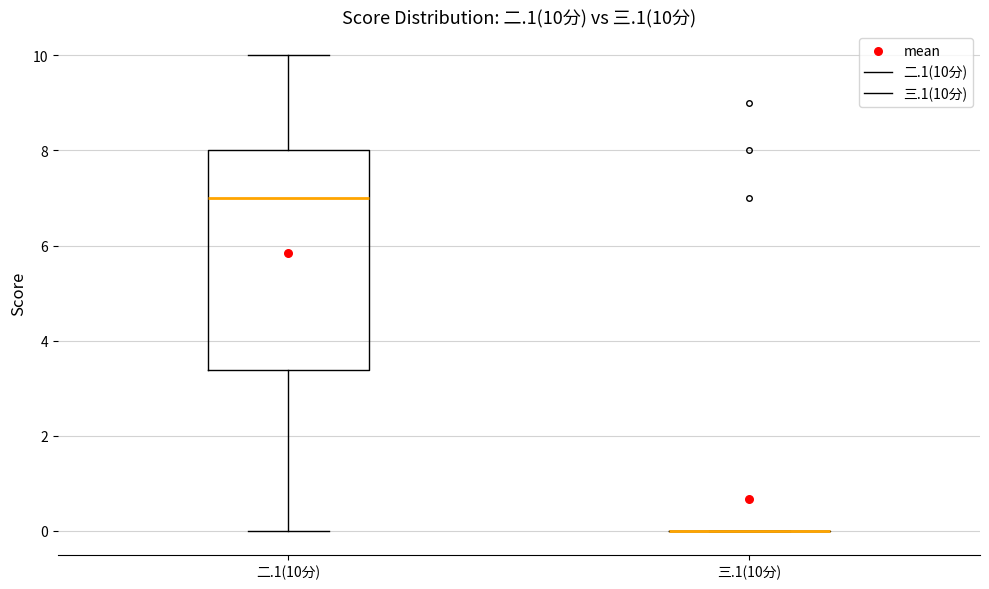

Which box is the tallest, from its lower edge to its upper edge?

二.1(10分)